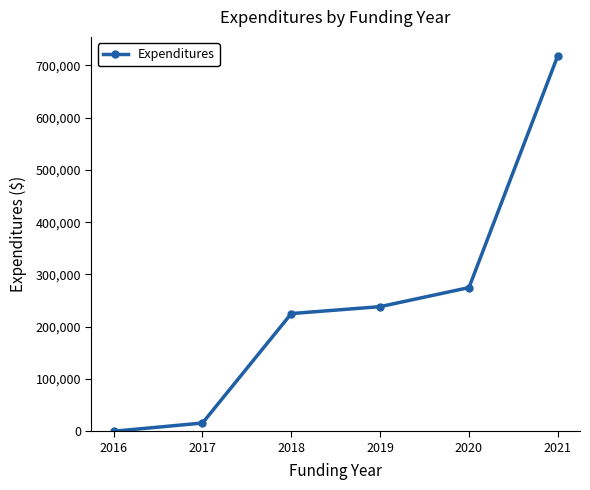

Where is the data nearest to the value 359293?

2020